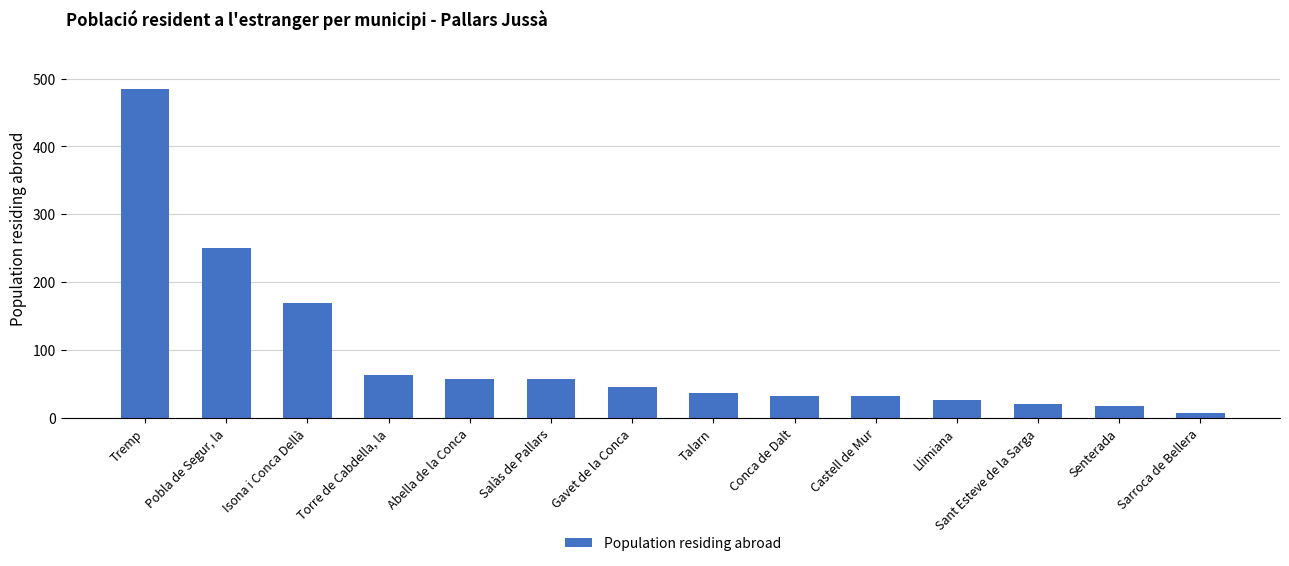

Read the value at Sant Esteve de la Sarga, to the nearest 10.

20